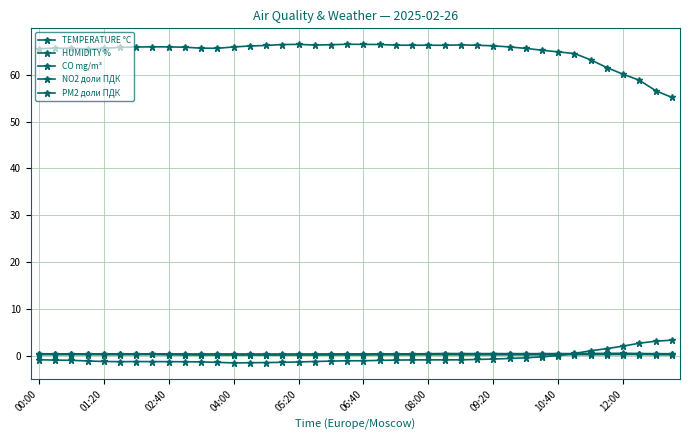

Does the chart have visible grid lines?

Yes